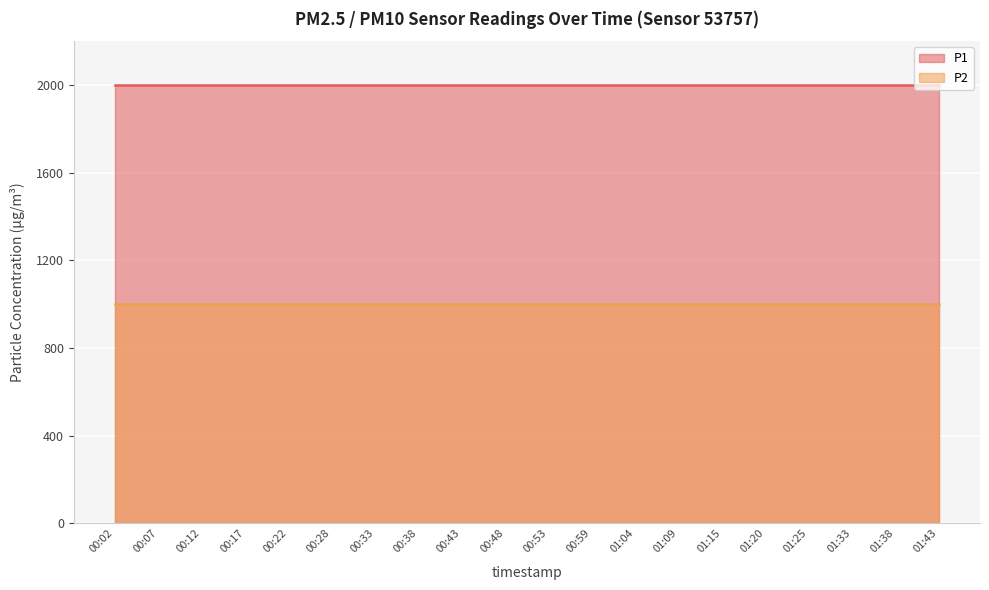

What are all the series names shown in the legend?

P1, P2